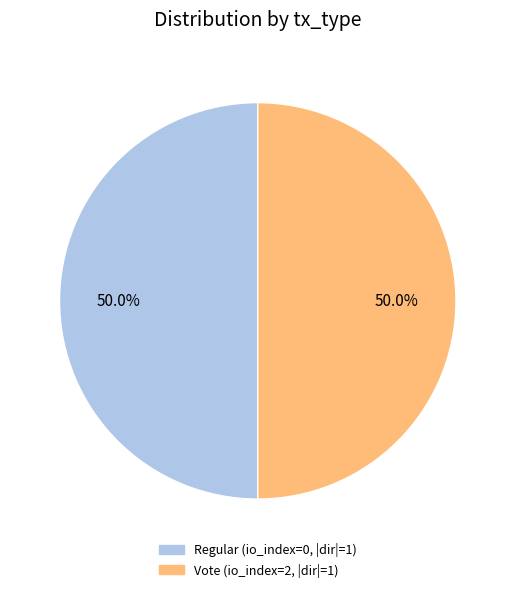

Combined, do Vote and Regular account for over 50%?

Yes